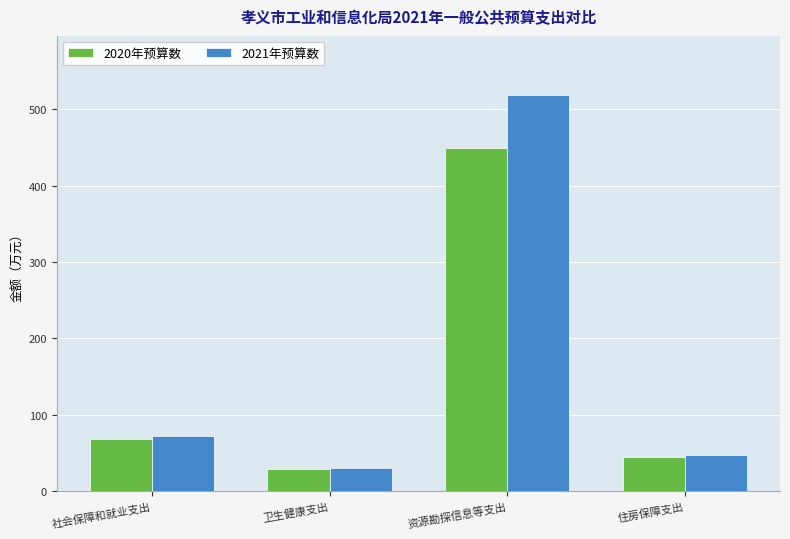

What is the approximate value of 2021年预算数 at 社会保障和就业支出?

72.6